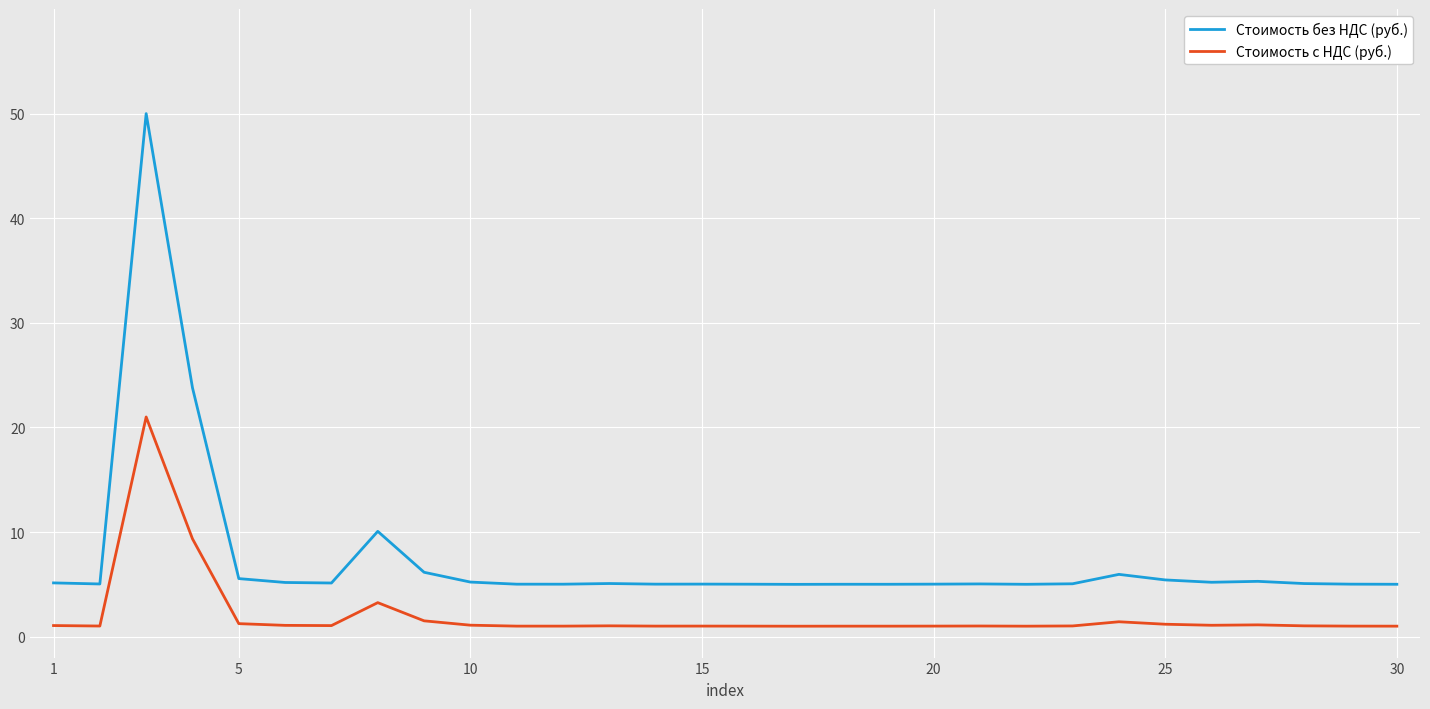

Which series has the largest range (max minus min)?

Стоимость без НДС (руб.)